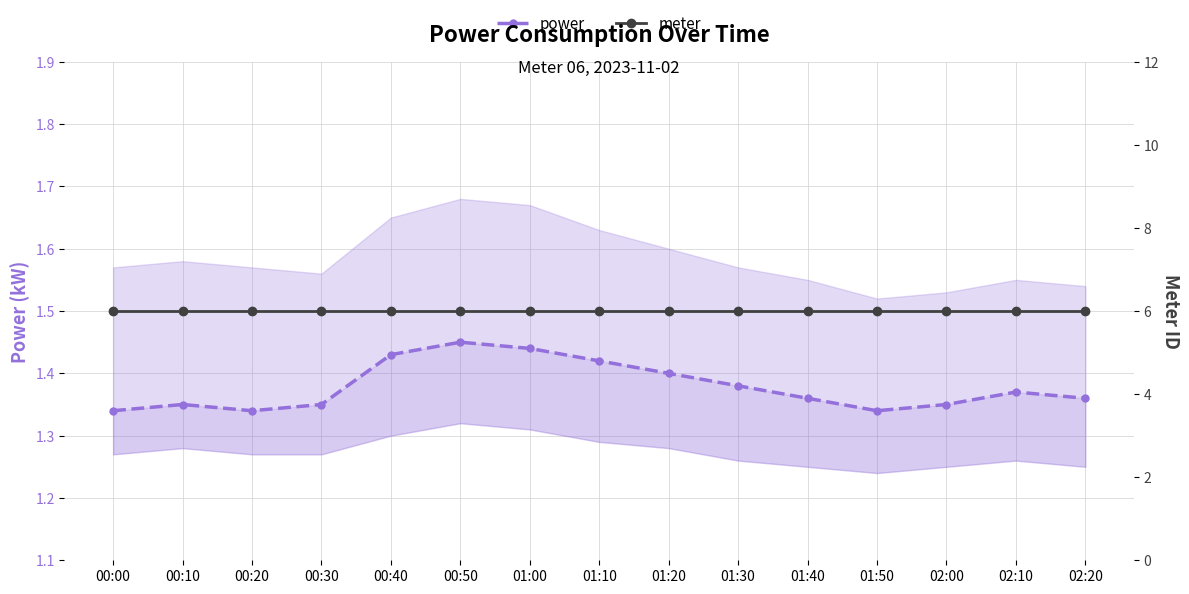

Which series has the widest spread of values?

power